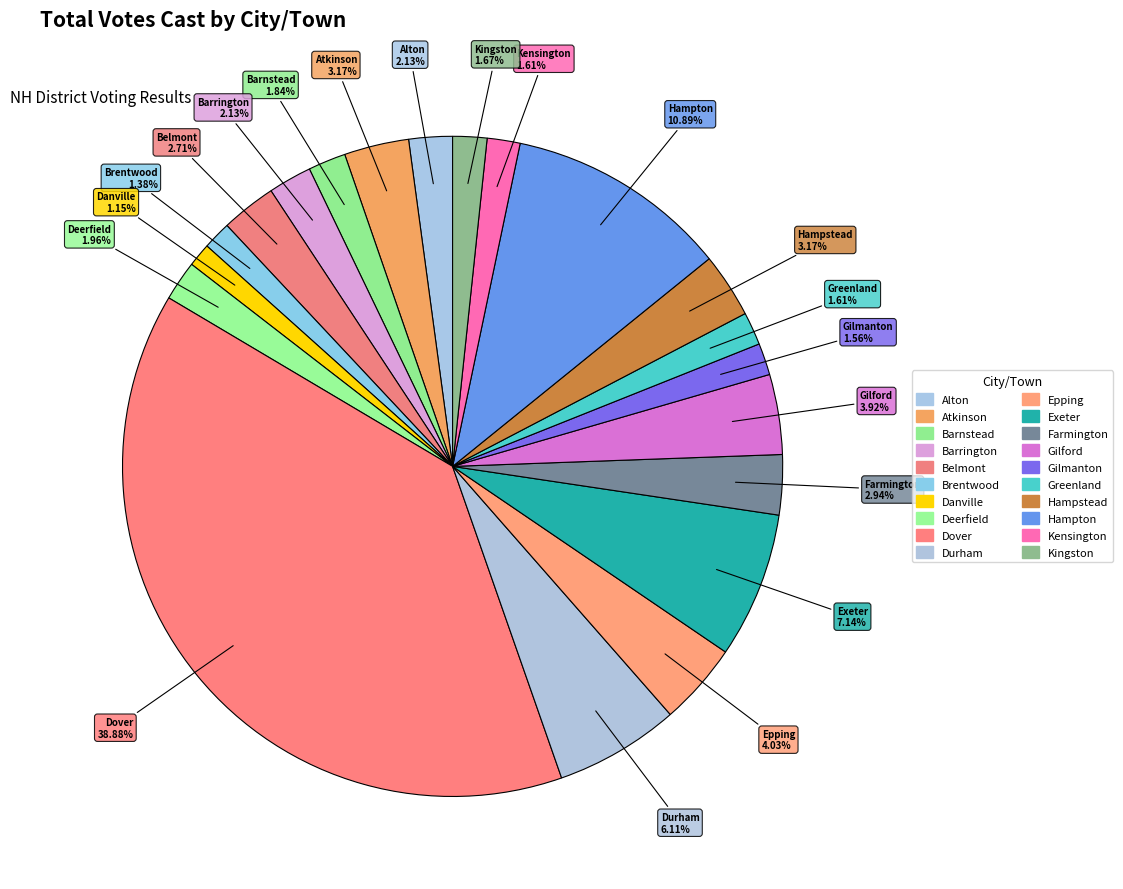

To the nearest percent, what percentage of the pie is Dover?

39%